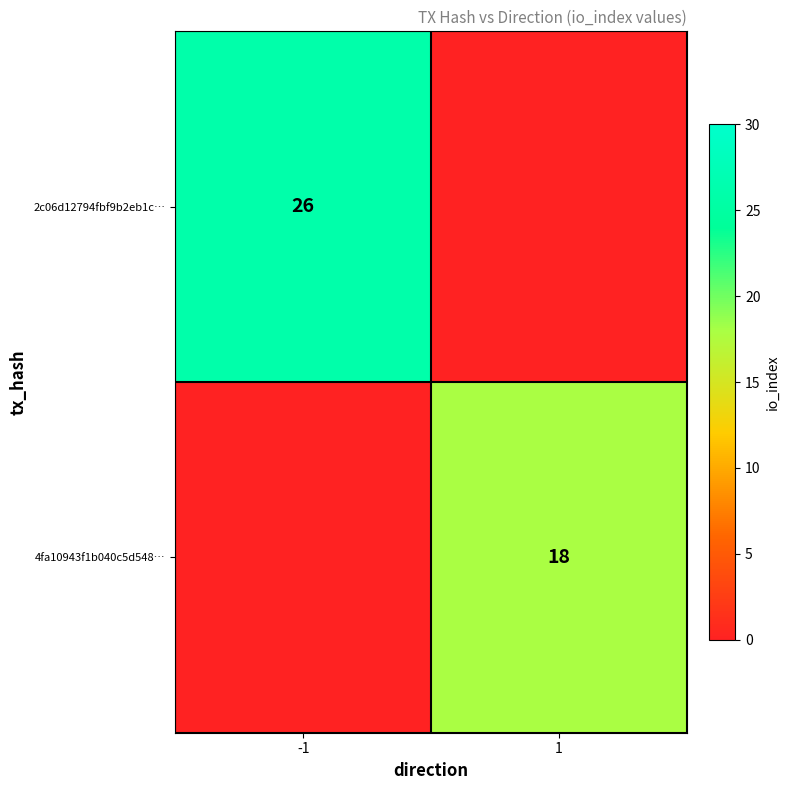

What is the difference between the highest and lowest values at -1?

26